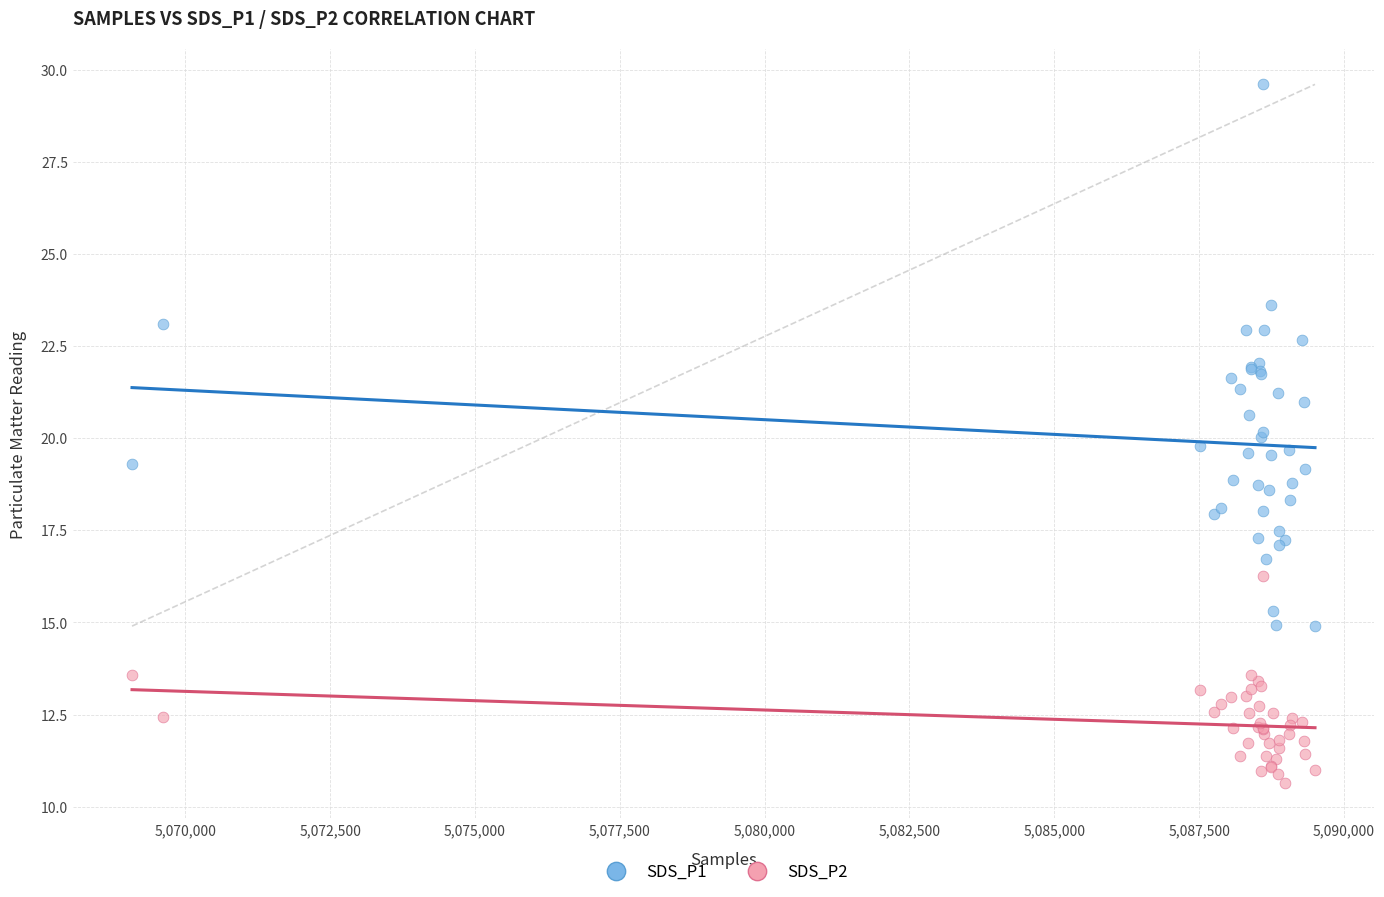

Which series reaches the maximum Y coordinate?

SDS_P1